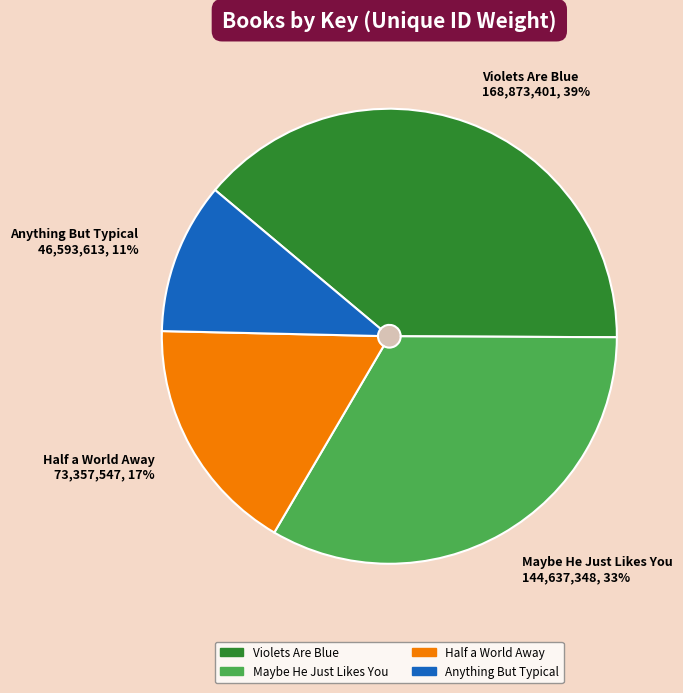

To the nearest percent, what portion does Maybe He Just Likes You represent?

33%